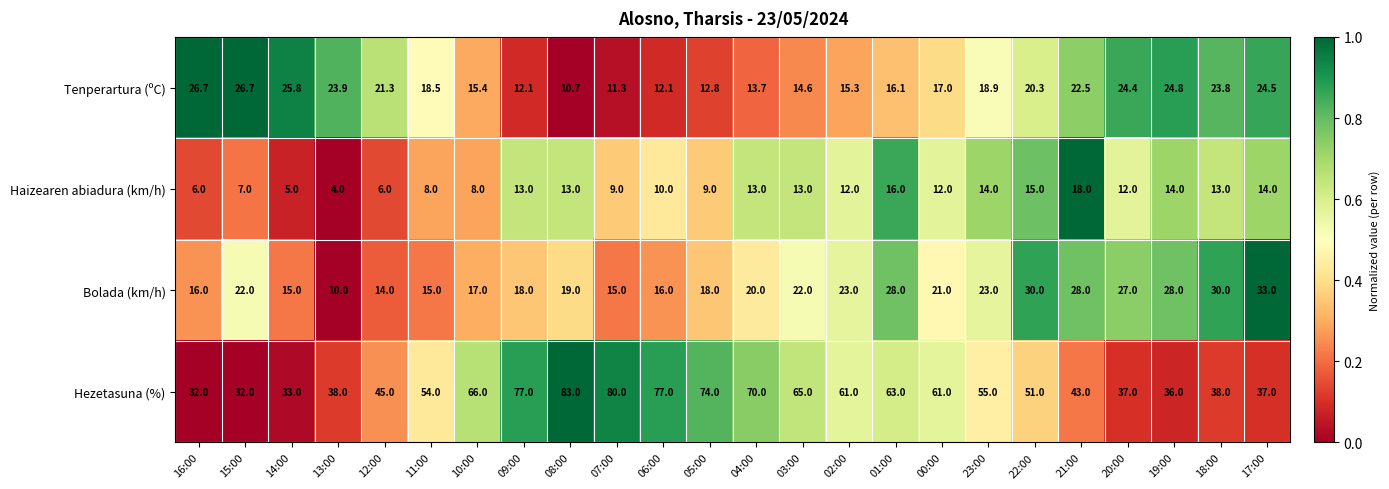

The Hezetasuna (%) series shows 61.0 at 00:00. True or false?

True